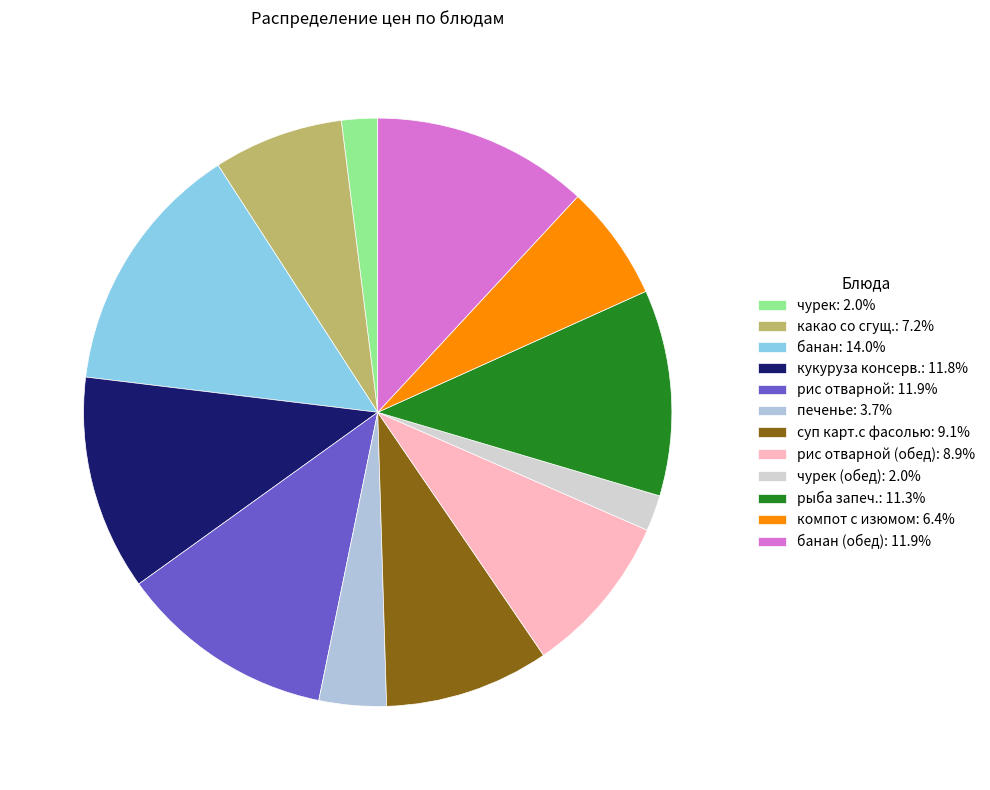

Count the number of slices in the pie.

12